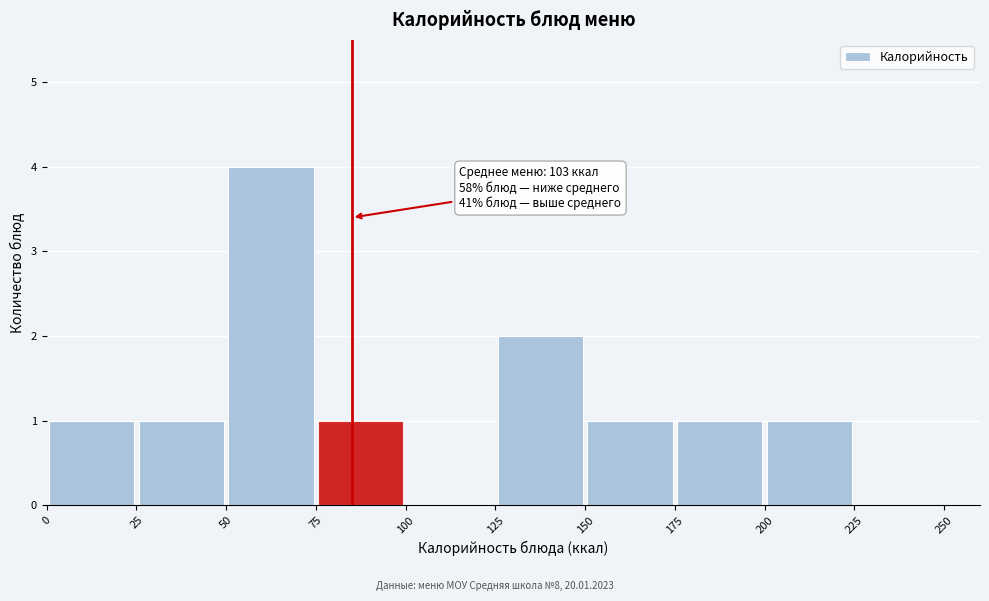

Over which range of the x-axis is the bar tallest?

50 to 75